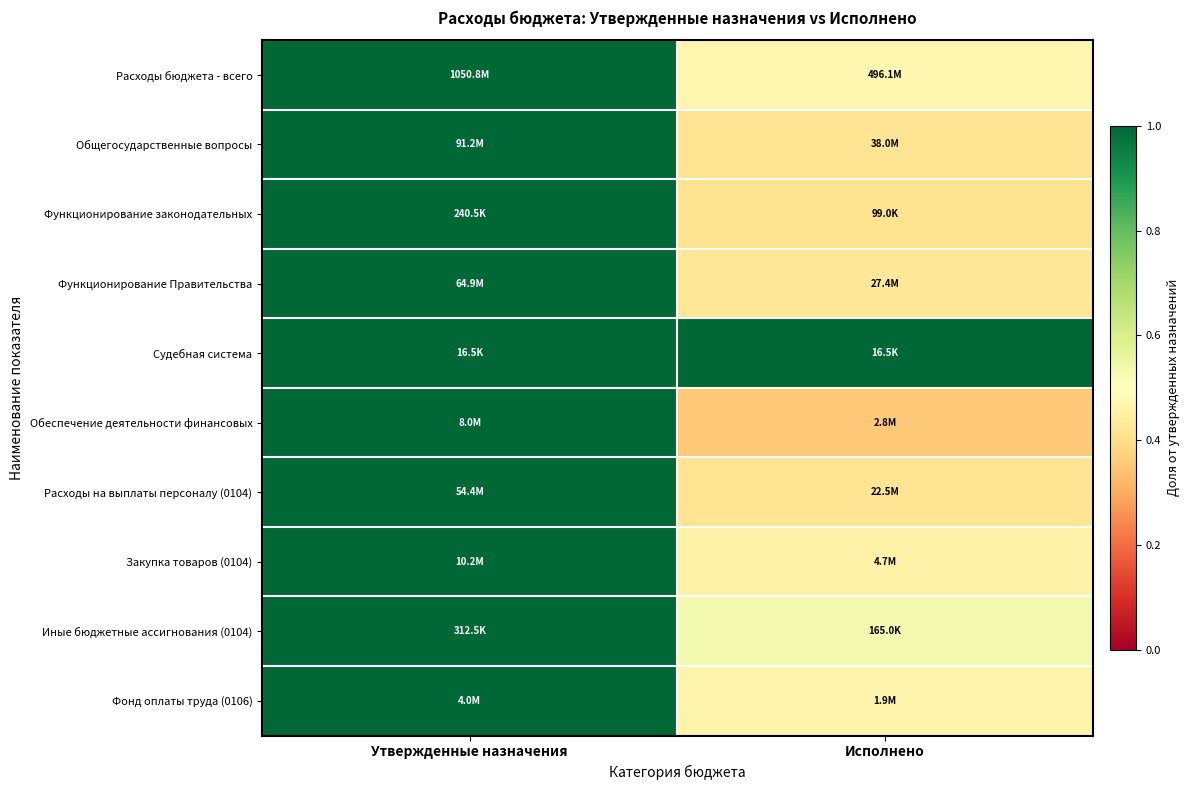

At how many categories does at least one series exceed 0?

2